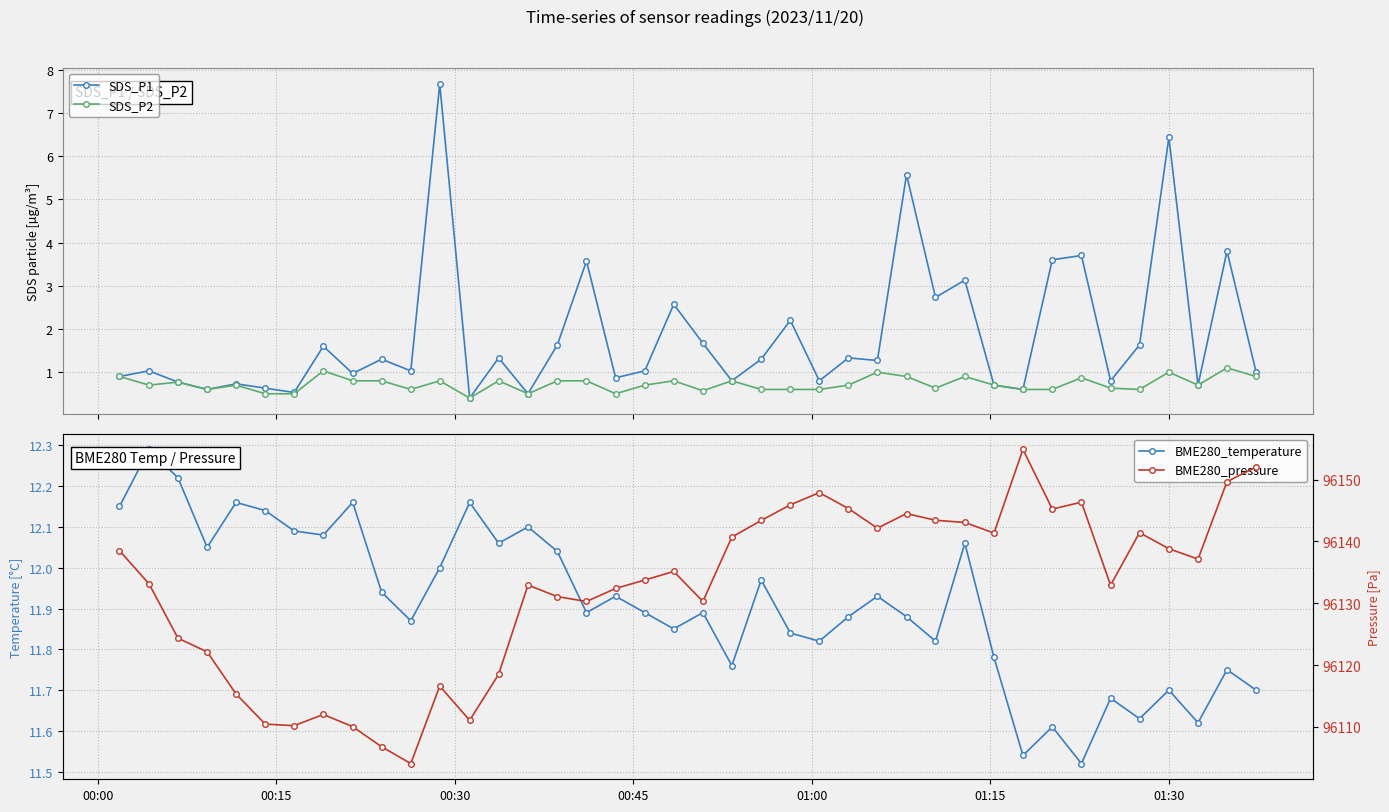

True or false: BME280_pressure and SDS_P1 cross at least once.

False